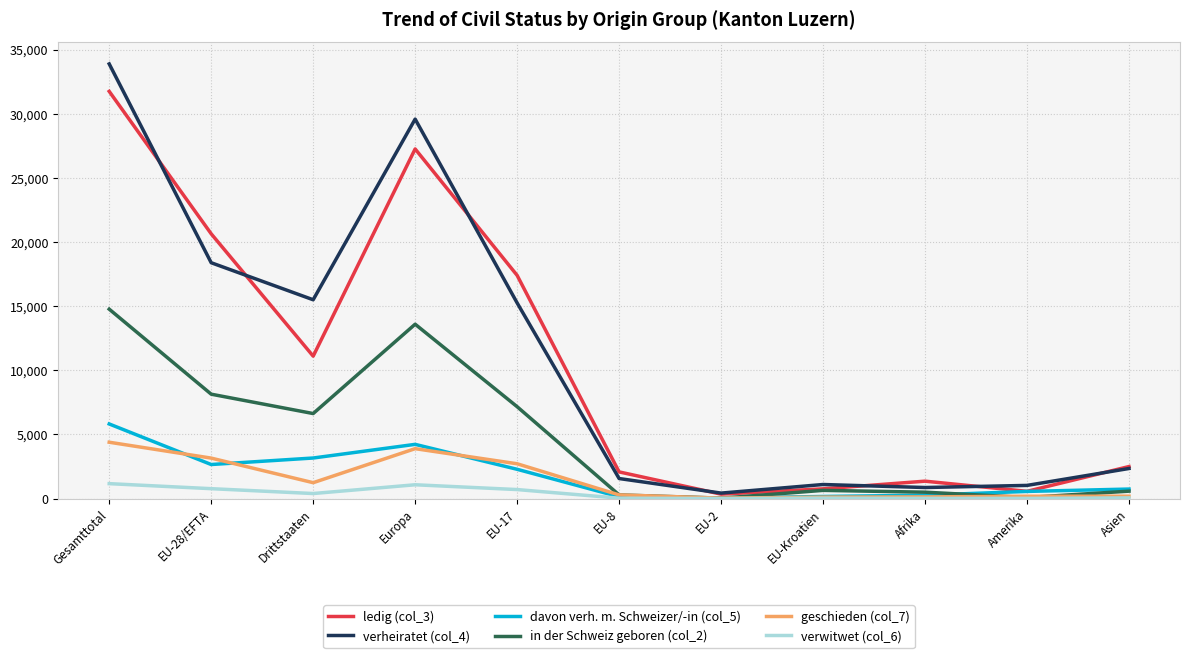

True or false: ledig (col_3) has a value of 3985 at Asien.

False